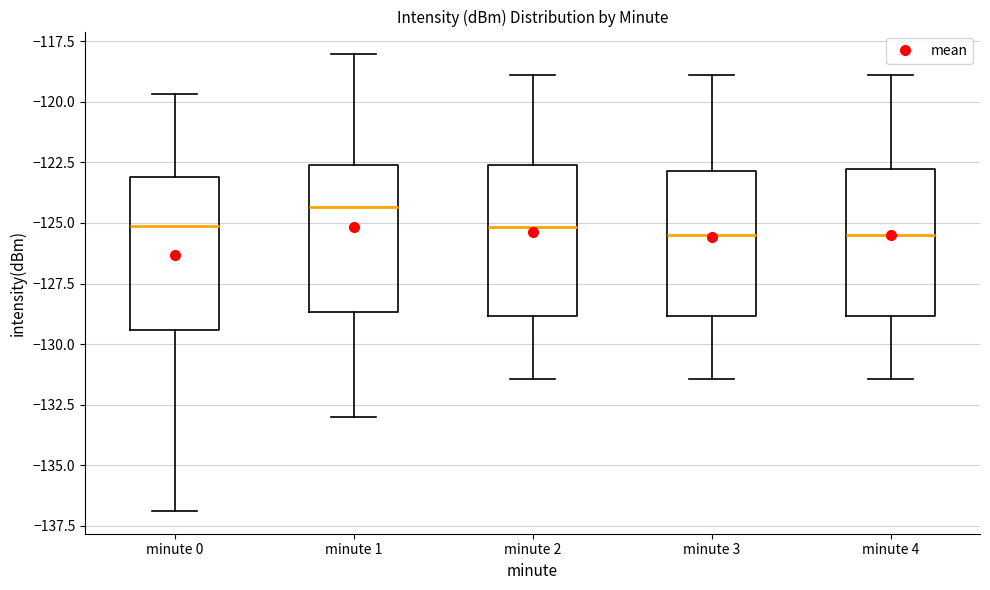

Which box has the highest median line?

minute 1